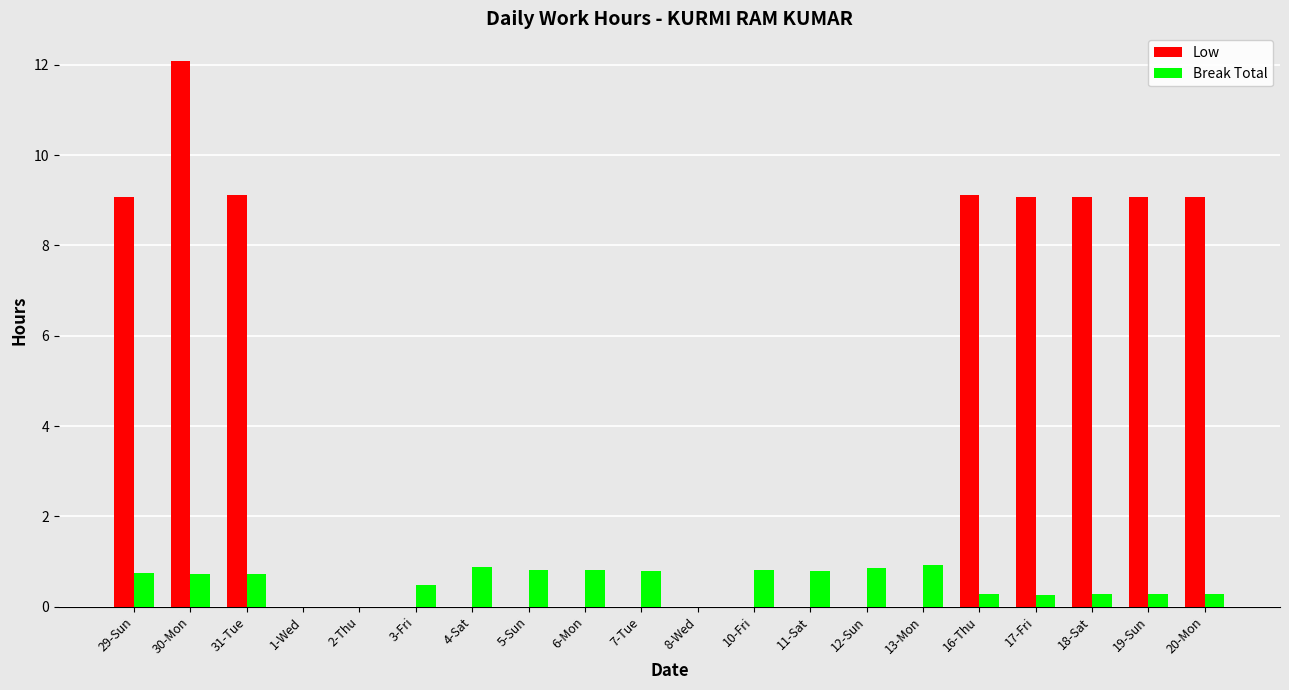

What is the highest value of the Break Total series?

0.9